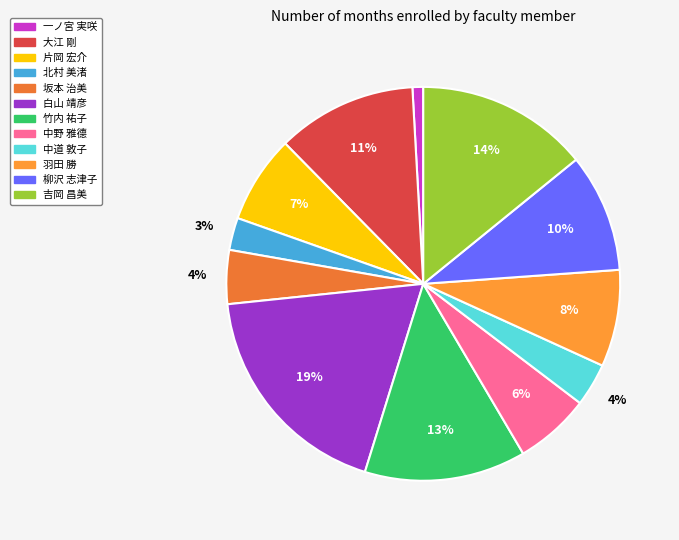

Is it true that 中道 敦子 is 4% of the pie?

True